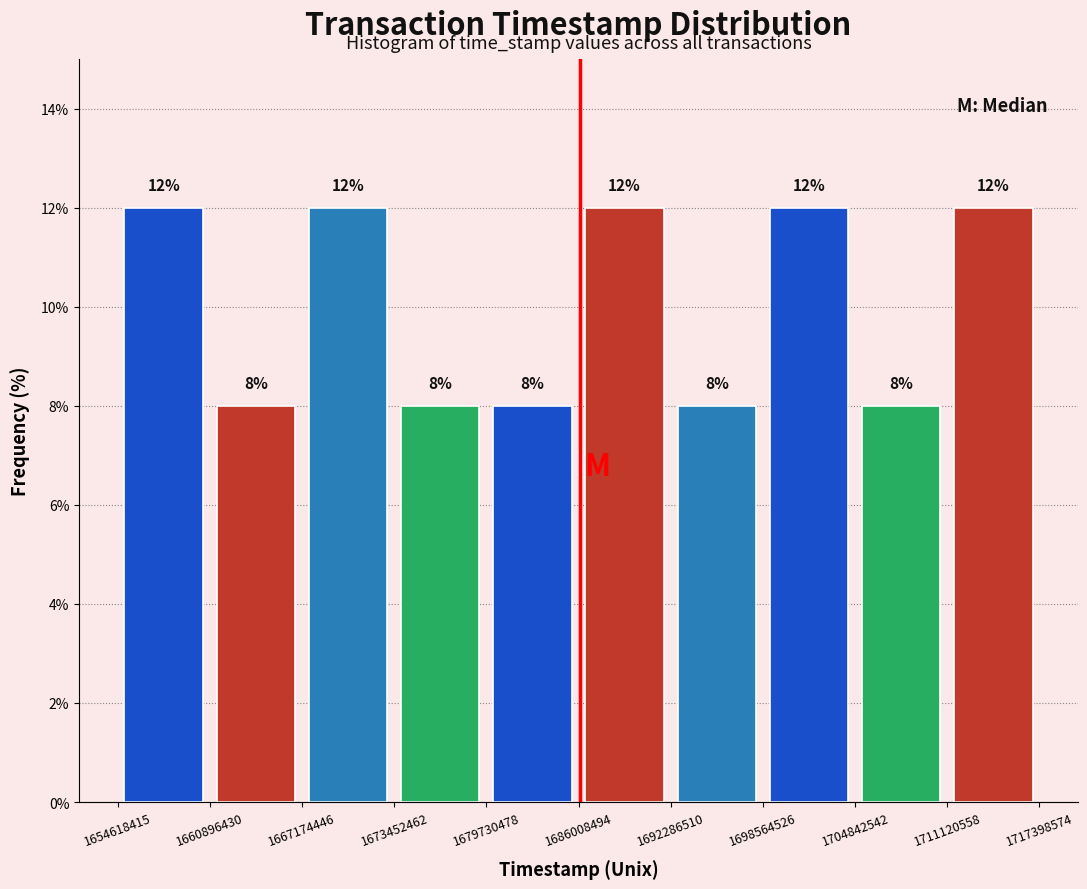

What is the height of the bar covering 1698564526 to 1704842542 on the x-axis?

12